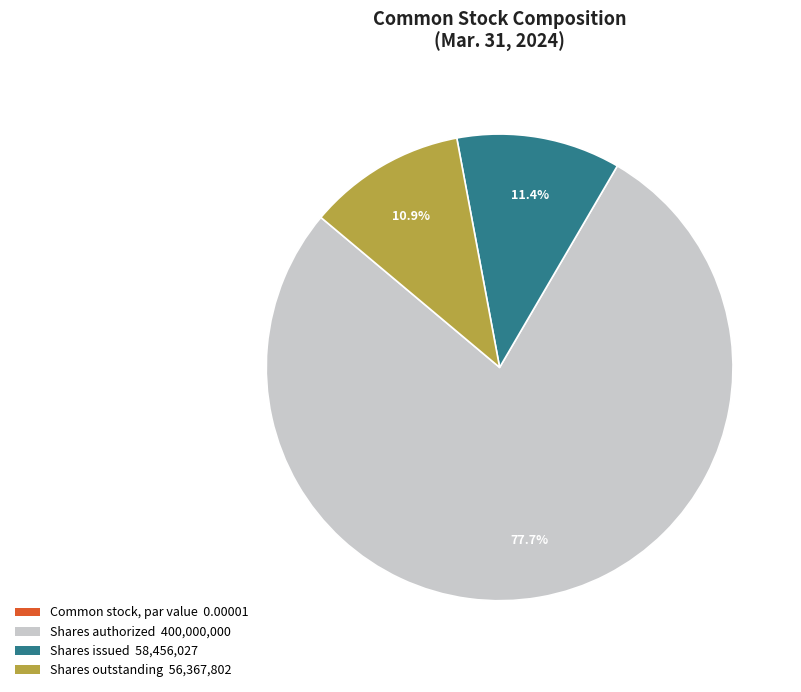

Is there any slice that represents more than half of the pie?

Yes